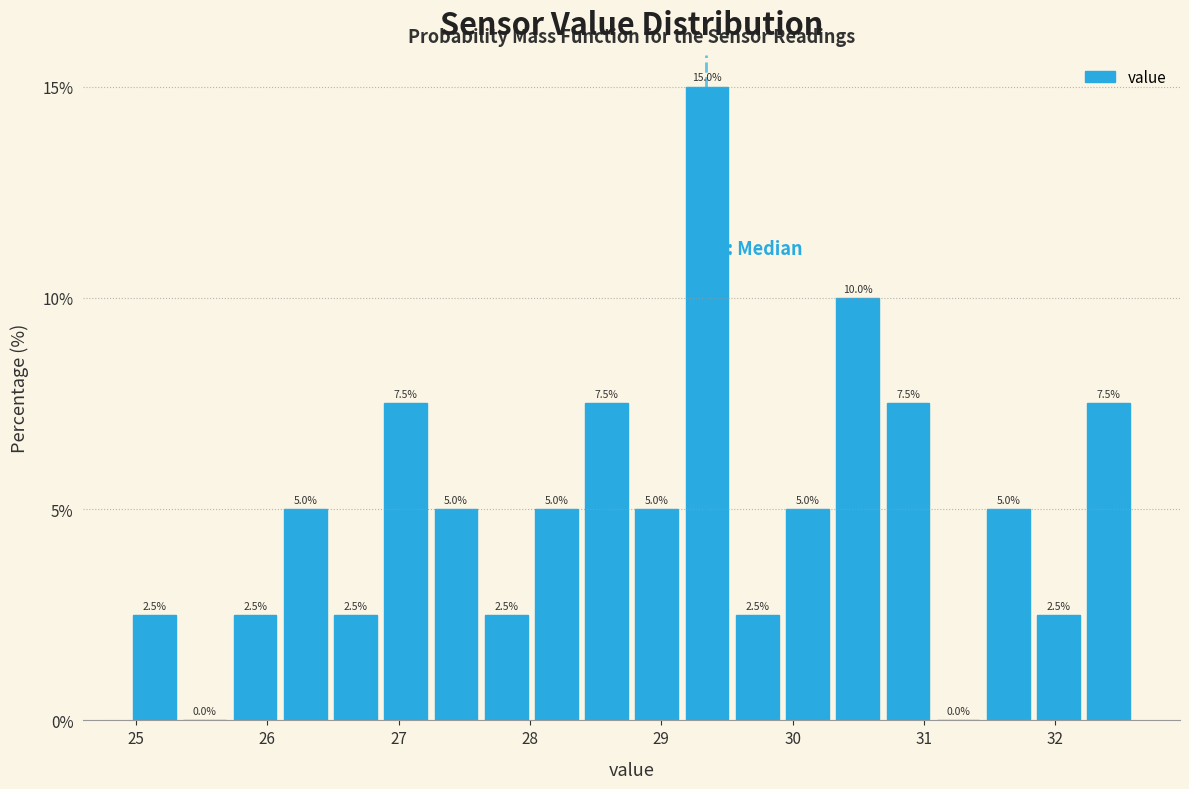

Read against the x-axis, roughly where is the centre of the tallest bar?

29.3